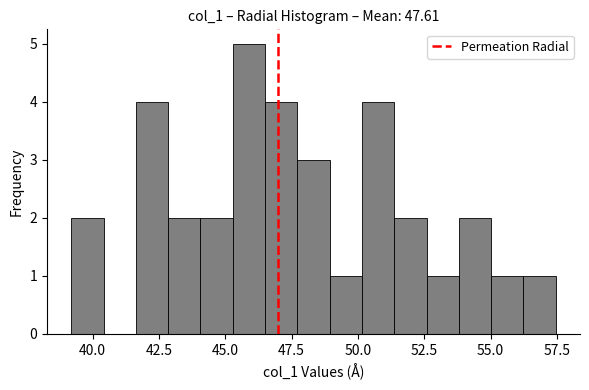

Around what value on the x-axis is the tallest bar? Give the approximate position of its centre, as read against the axis.

46.0